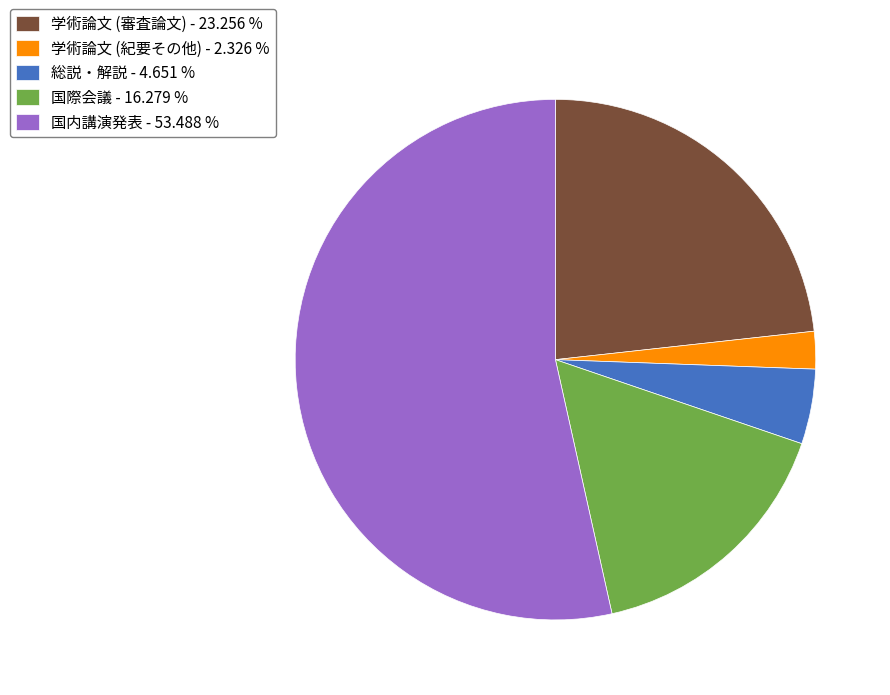

Approximately how many times larger is the value at 国内講演発表 compared to 総説・解説?

11.5